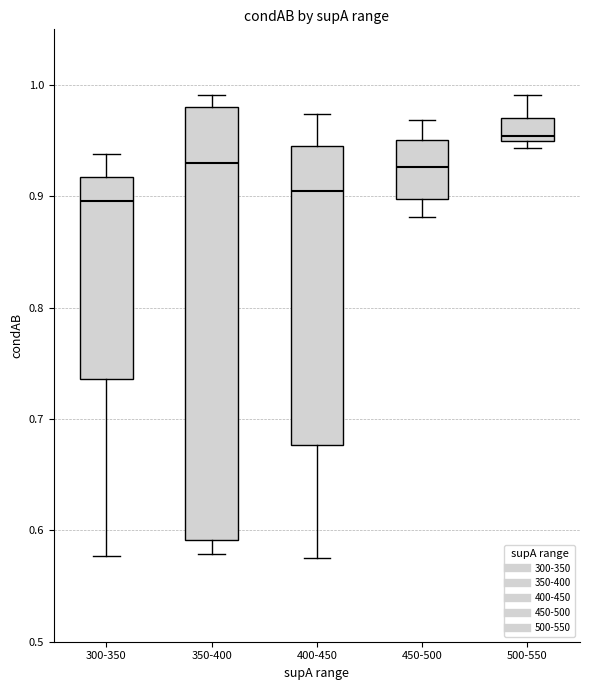

Where is the upper edge of the box for 450-500 on the y-axis? The values are not printed on the chart, so give them approximately, as read against the axis.

0.95